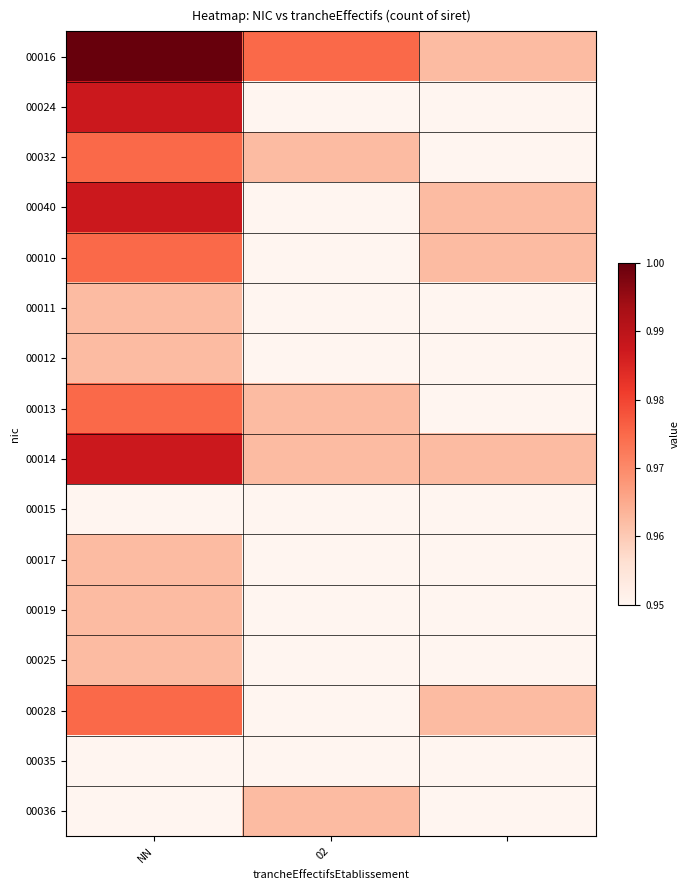

Which series has the widest spread of values?

00016